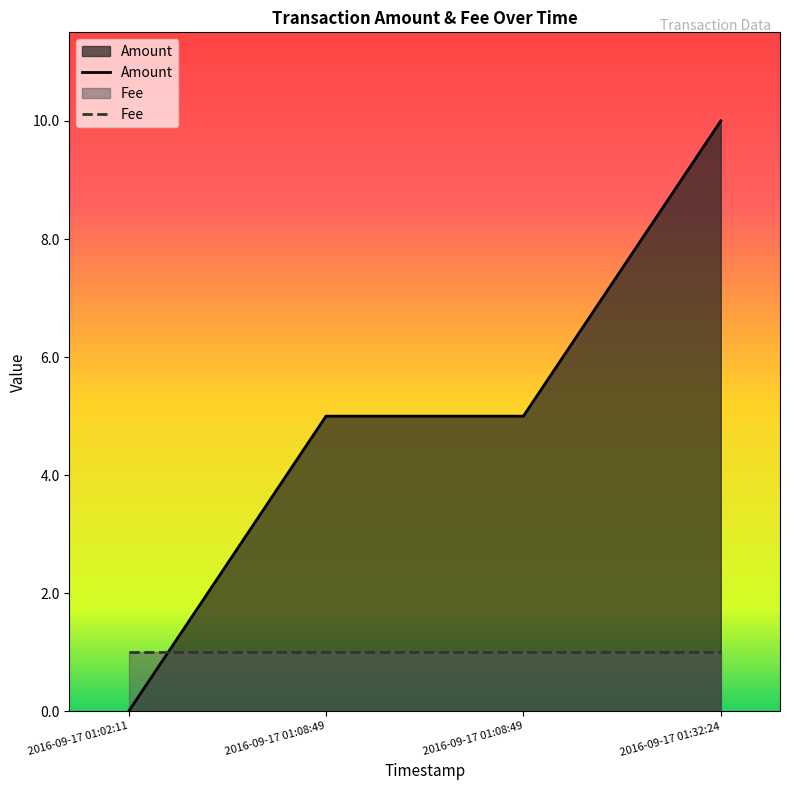

Does the chart display data point markers on the line(s)?

No